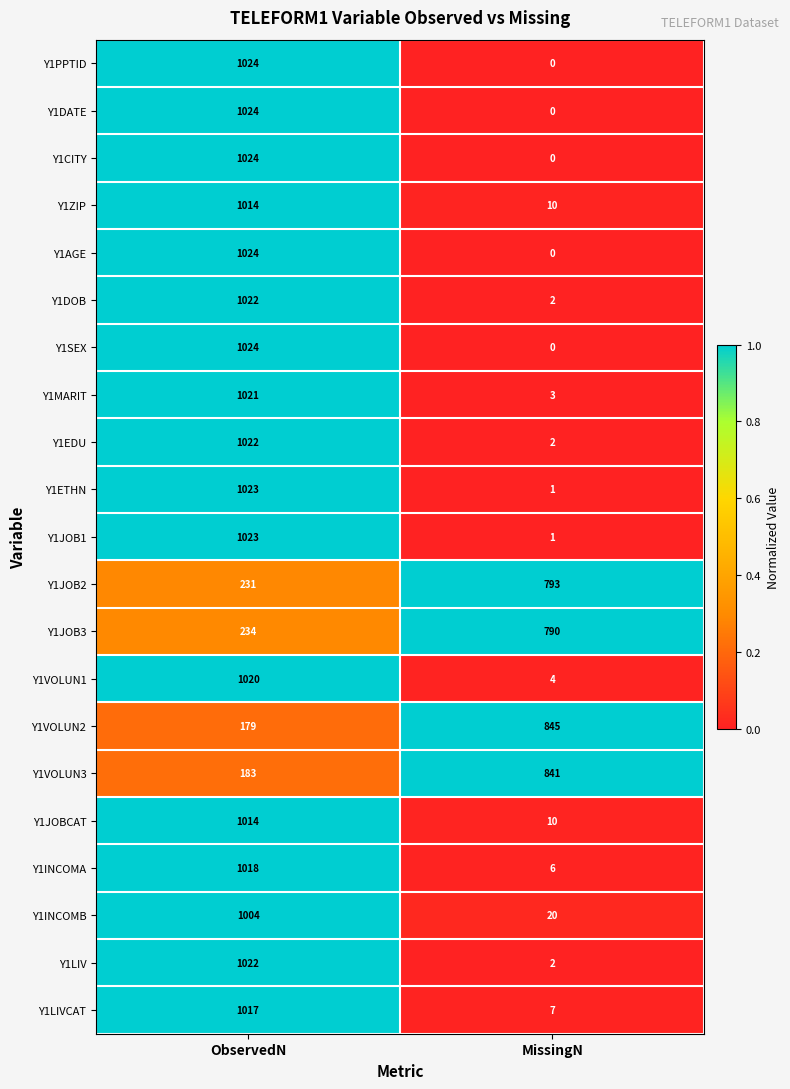

What is the difference between the highest and lowest values at ObservedN?

845